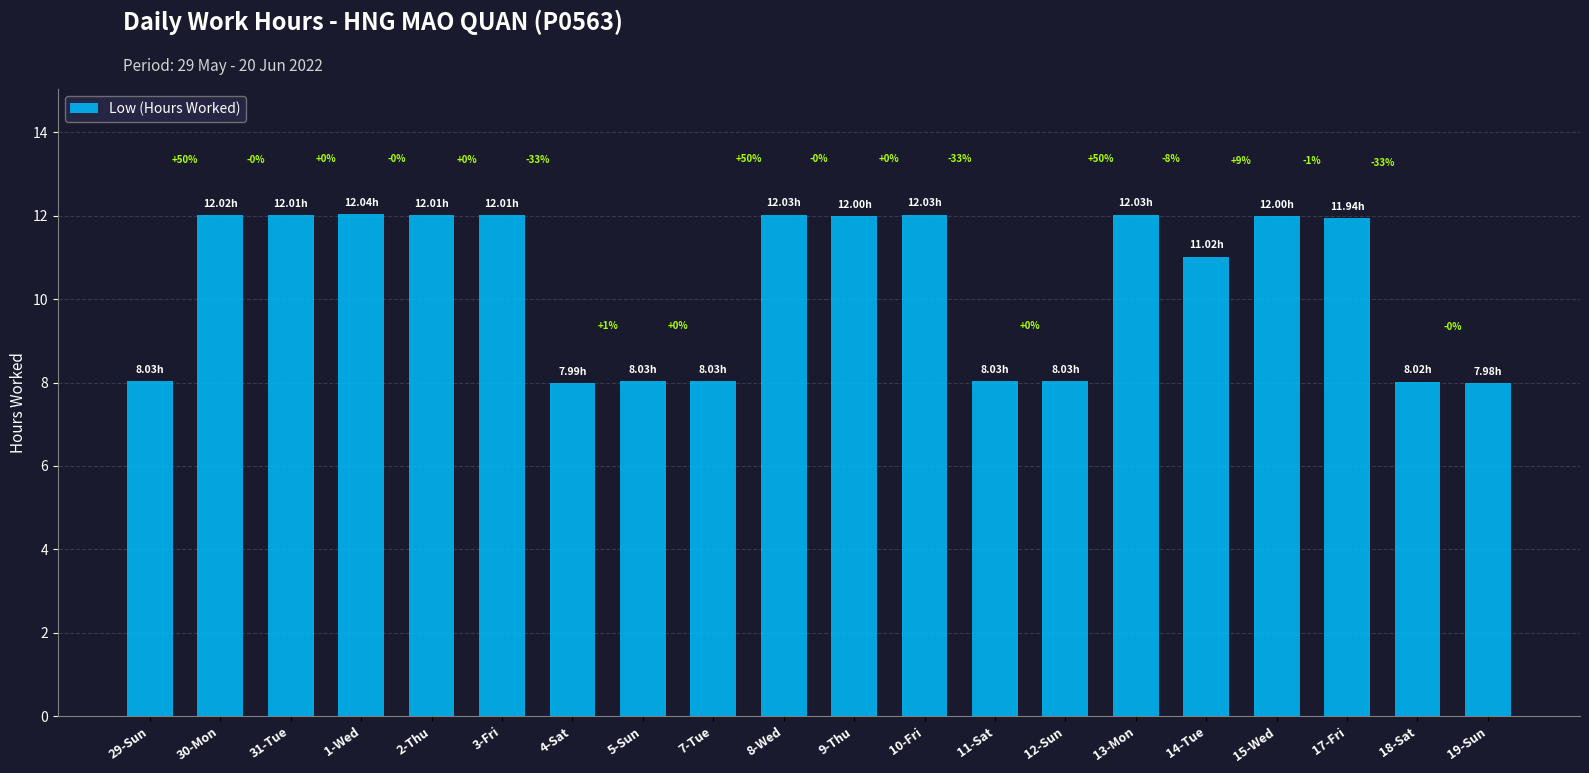

What is the sum of all values?

207.3